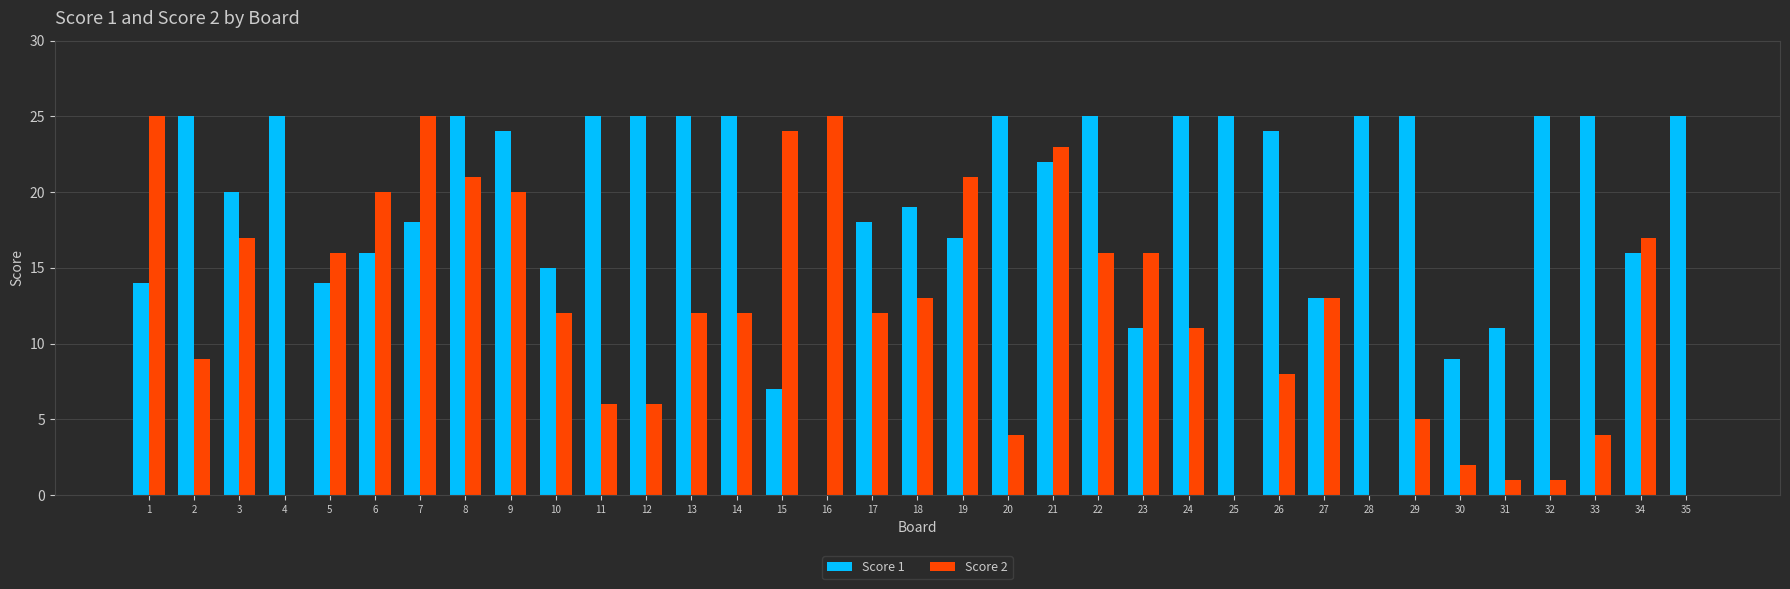

The Score 1 series shows 18 at 7. True or false?

True